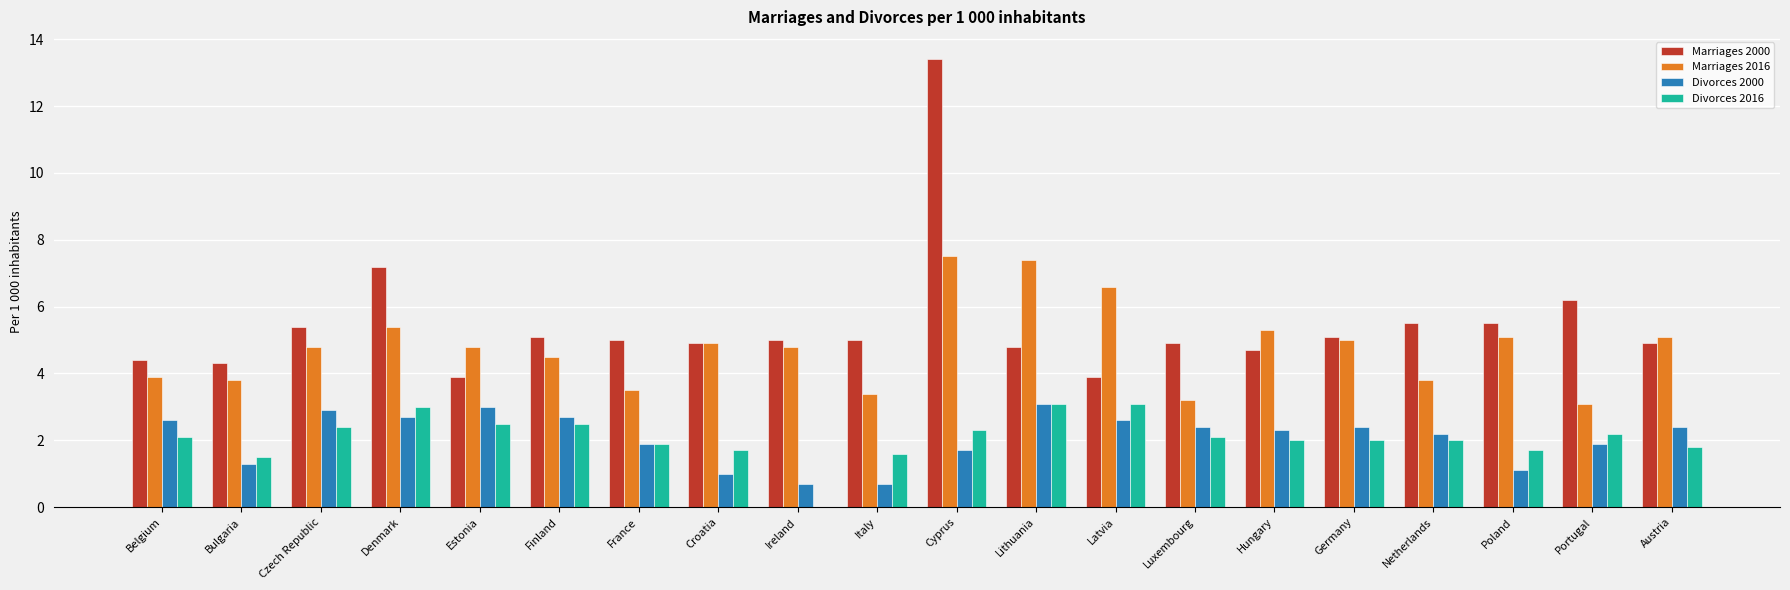

What is the sum of all Divorces 2016 values?

41.5